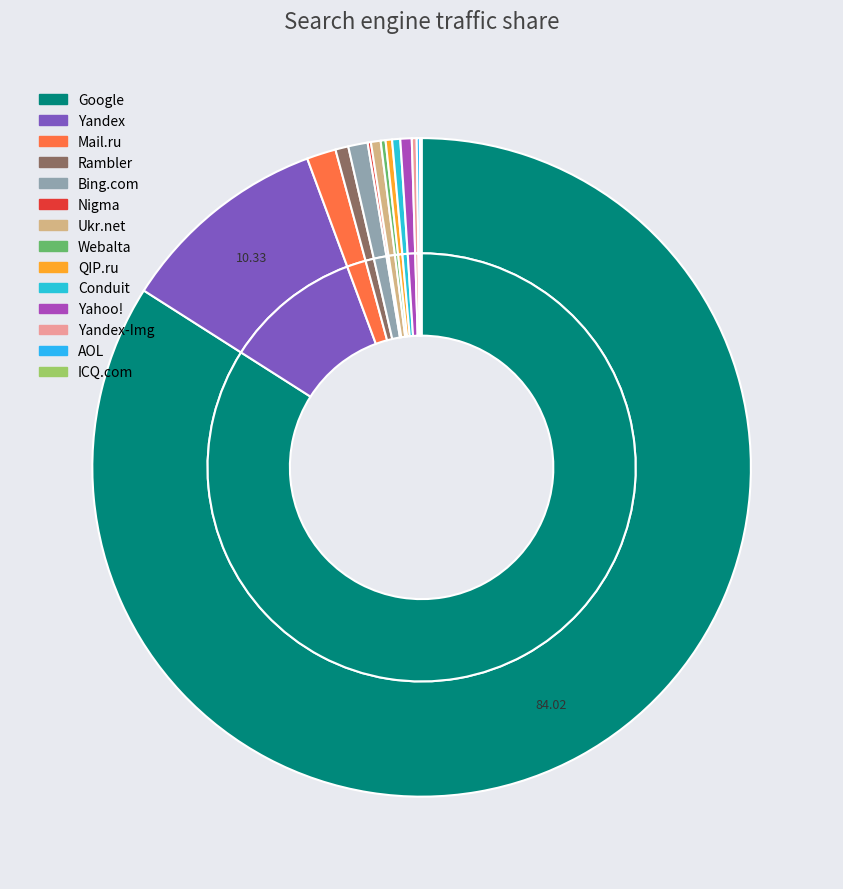

Rank the categories by value from lowest to highest.

ICQ.com, Nigma, AOL, Webalta, Yandex-Img, QIP.ru, Conduit, Ukr.net, Yahoo!, Rambler, Bing.com, Mail.ru, Yandex, Google